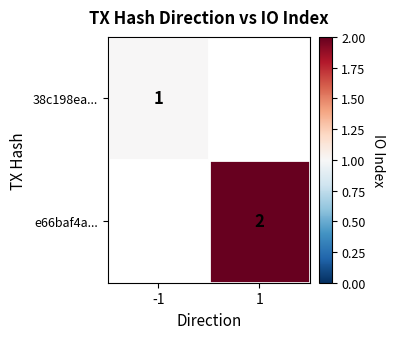

What is the minimum value shown in the chart?

1.0